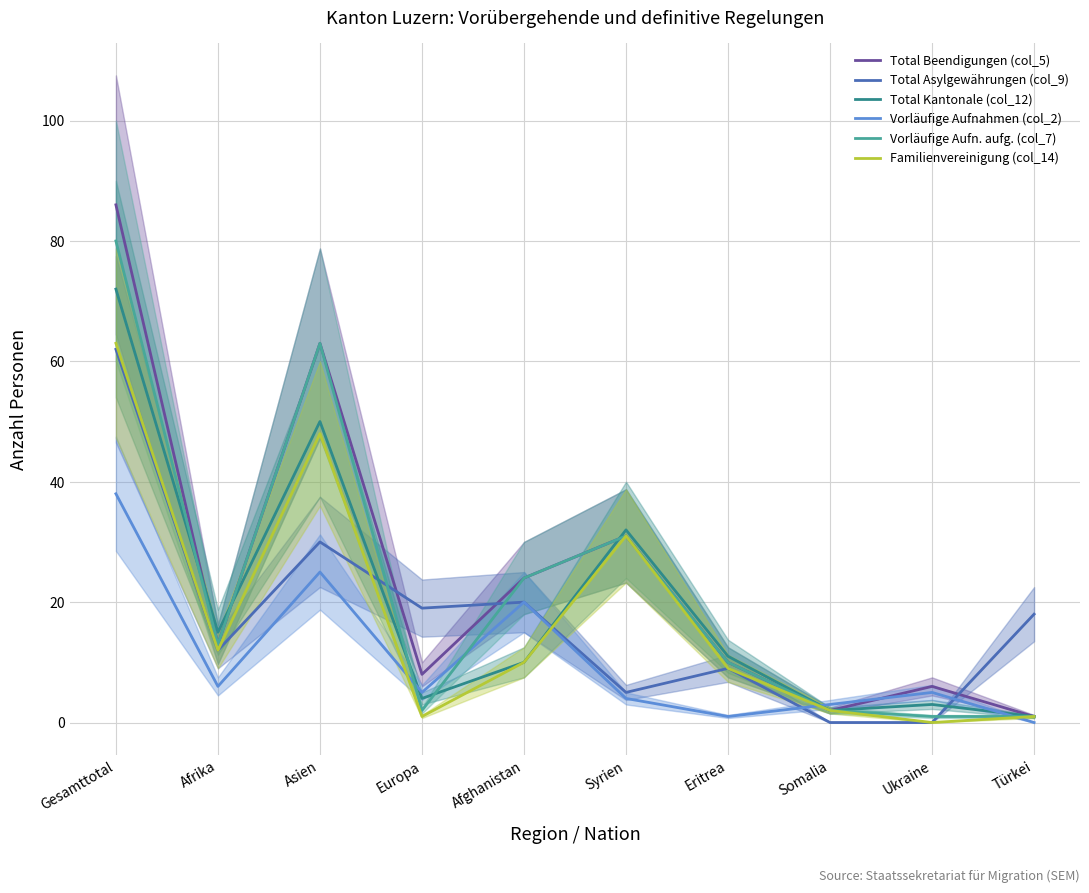

What is the total value across all series at Gesamttotal?

401